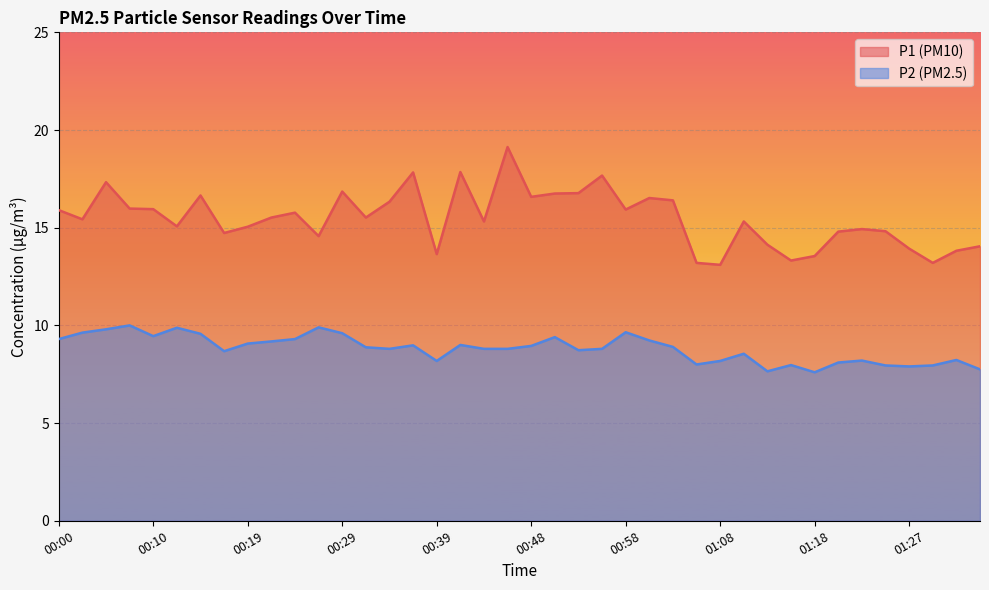

Reading left to right, what are all the values shown in this chart?

P1: 15.9	15.4	17.3	16.0	15.9	15.1	16.6	14.7	15.1	15.5	15.8	14.6	16.9	15.5	16.3	17.8	13.7	17.9	15.3	19.1	16.6	16.8	16.8	17.7	15.9	16.5	16.4	13.2	13.1	15.3	14.1	13.3	13.6	14.8	14.9	14.8	13.9	13.2	13.8	14.1
P2: 9.3	9.6	9.8	10.0	9.4	9.9	9.6	8.7	9.1	9.2	9.3	9.9	9.6	8.9	8.8	9.0	8.2	9.0	8.8	8.8	8.9	9.4	8.7	8.8	9.7	9.2	8.9	8.0	8.2	8.6	7.7	8.0	7.6	8.1	8.2	8.0	7.9	8.0	8.2	7.8